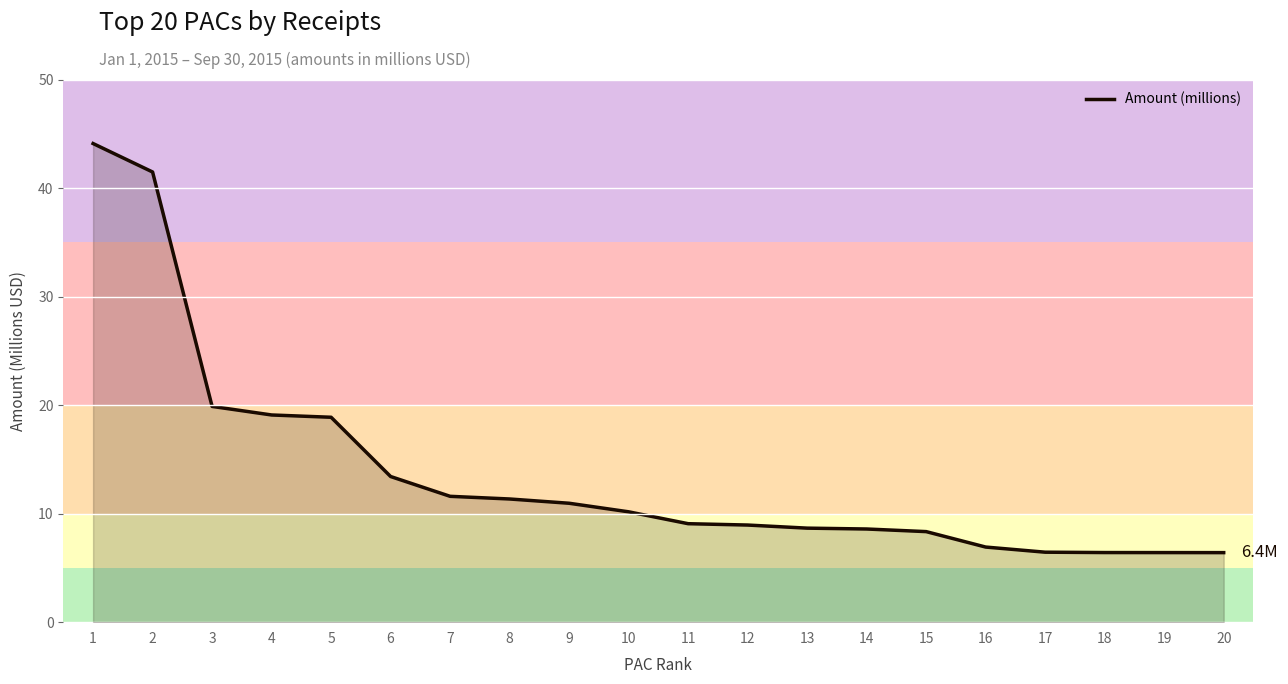

What is the minimum value shown in the chart?

6.4